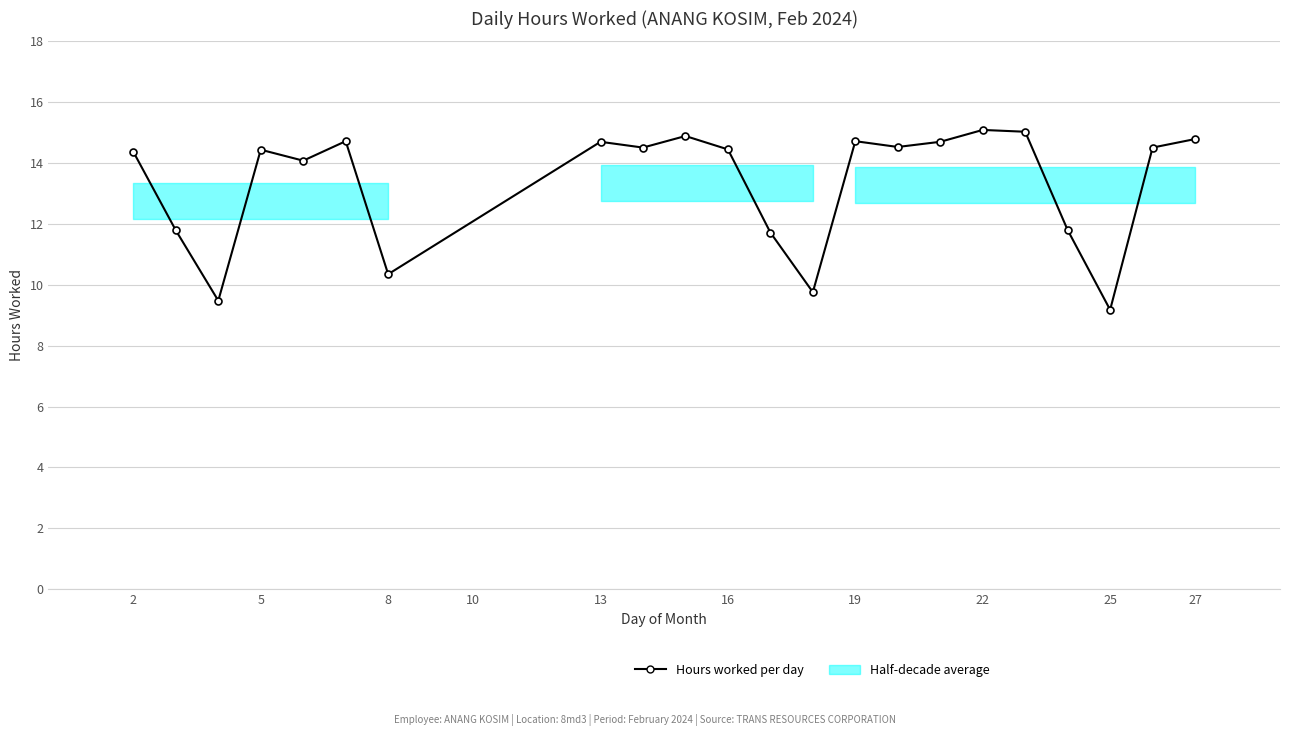

Does the chart have visible grid lines?

Yes